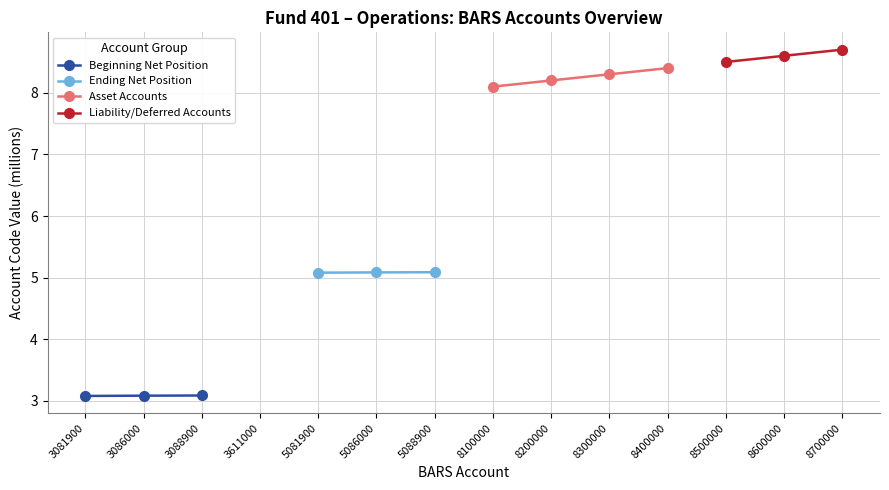

At which category does the chart reach its minimum across all series?

3081900